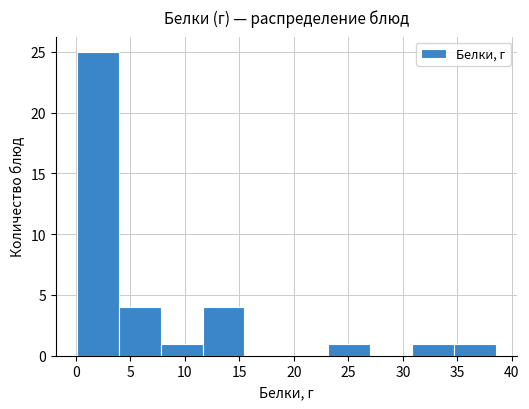

Reading left to right, list every bar in this chart as the range it spans on the x-axis followed by its height. Neither the bar edges nor the heights are printed on the chart, so give them approximately, as read against the axes.

0.0 to 4.0: 25
4.0 to 8.0: 4
8.0 to 11.5: 1
11.5 to 15.5: 4
15.5 to 19.5: 0
19.5 to 23.0: 0
23.0 to 27.0: 1
27.0 to 31.0: 0
31.0 to 34.5: 1
34.5 to 38.5: 1